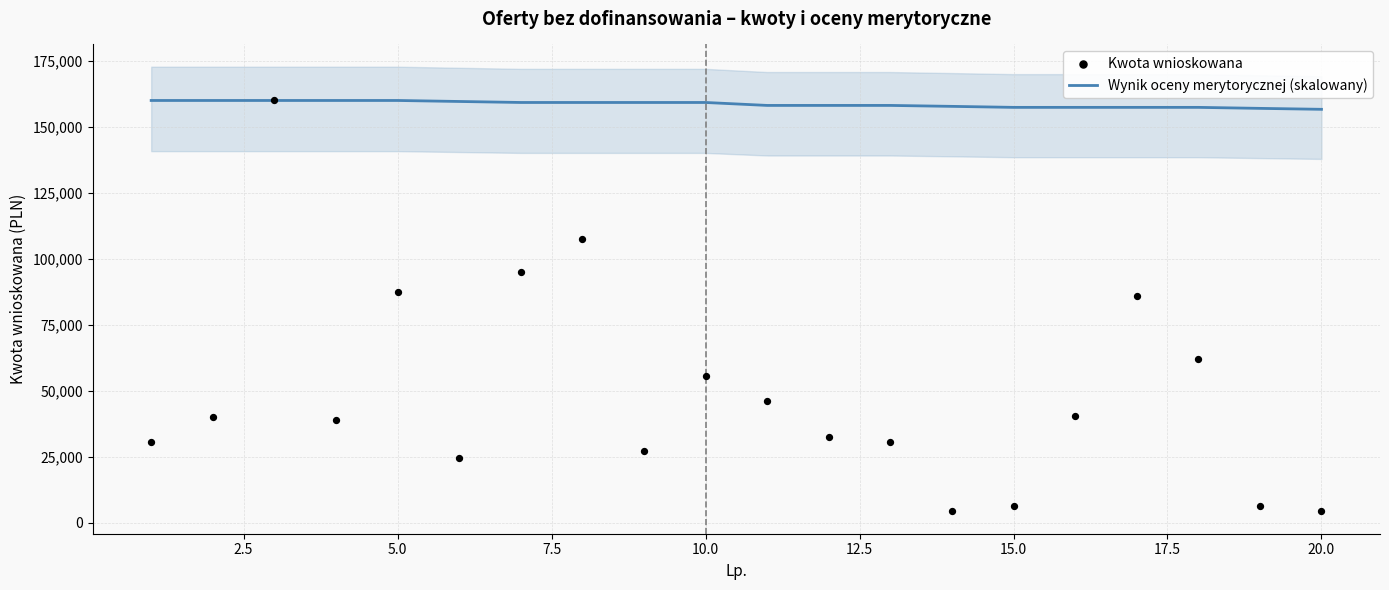

Which series contains the lowest Y value?

Kwota wnioskowana